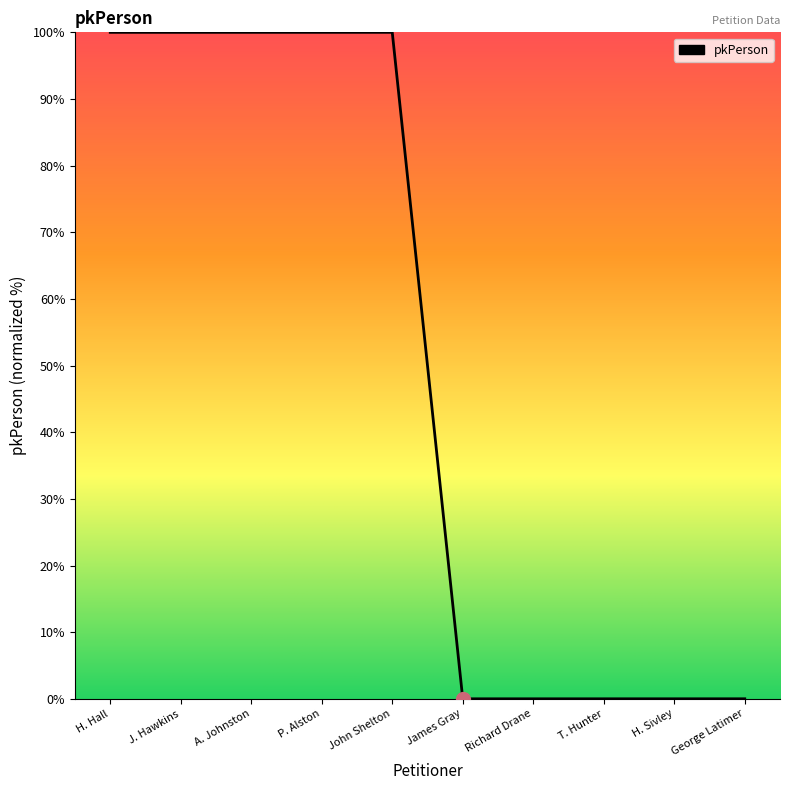

What position from the right is H. Sivley?

2